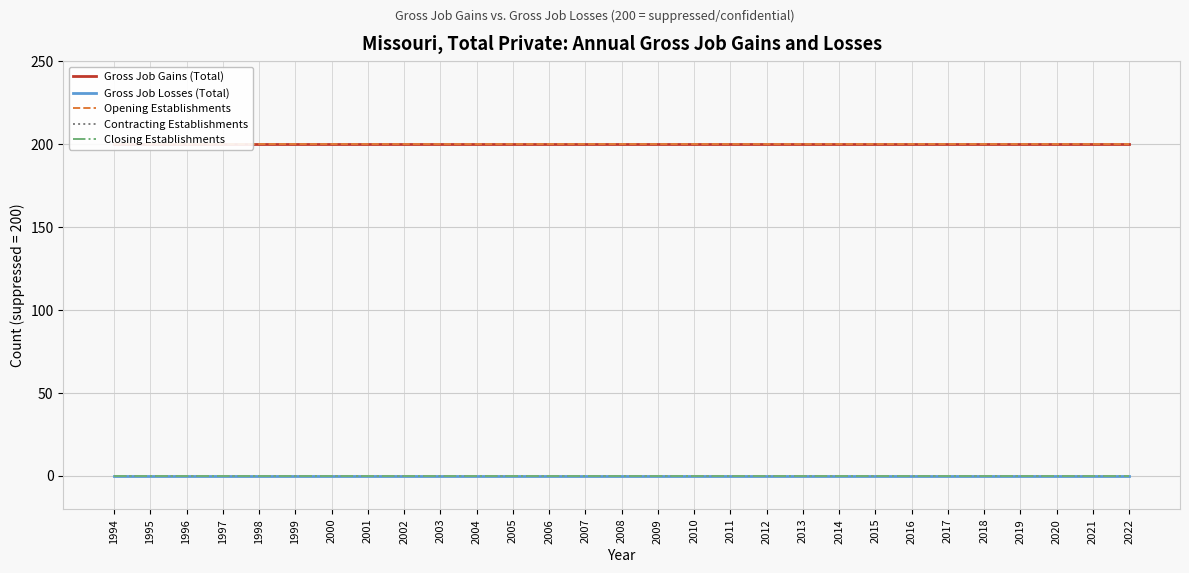

What is the spread (max minus min) of values at 2005?

200